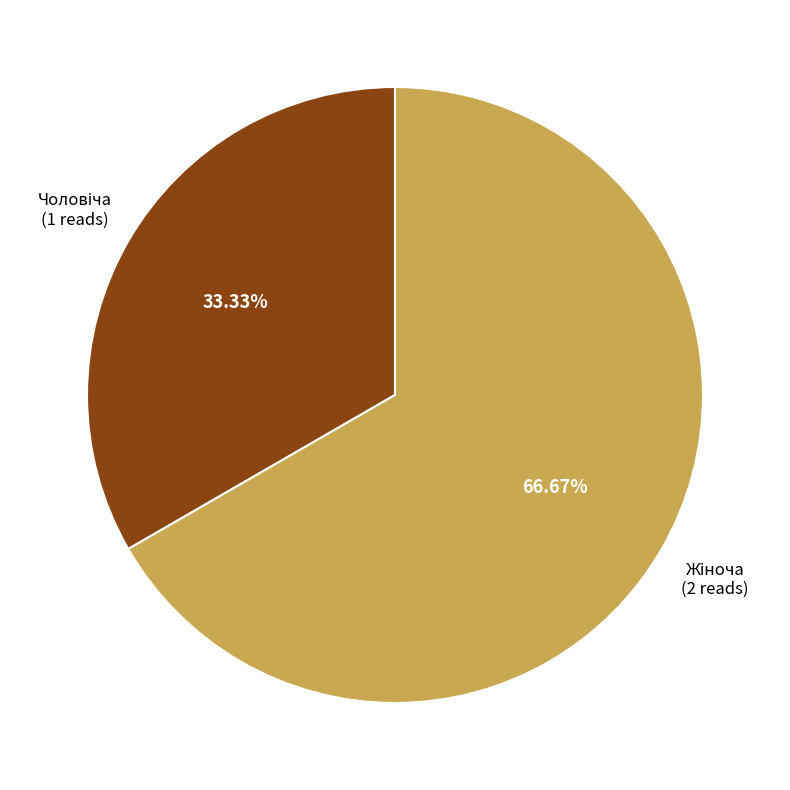

To the nearest percent, what is the difference between the largest and smallest slice percentages?

33%